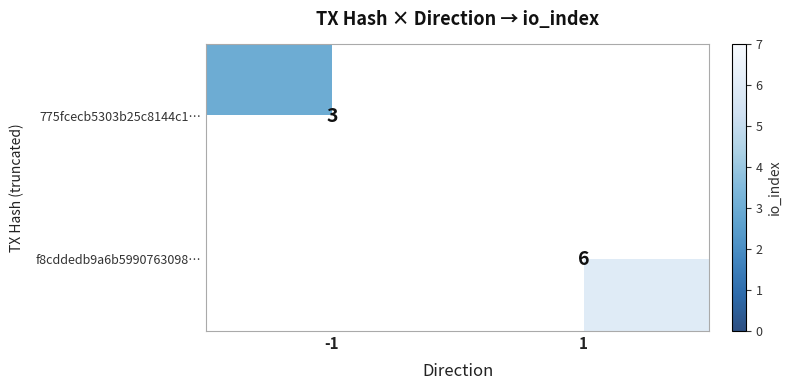

Is the value of 775fcecb5303b25c8144c1… at -1 greater than the value of f8cddedb9a6b5990763098… at 1?

No